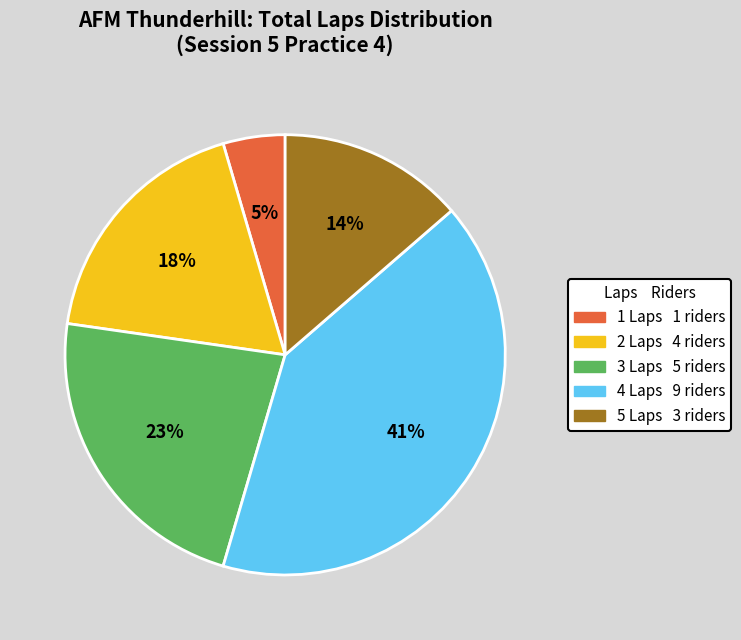

To the nearest percent, what is the average slice percentage?

20%